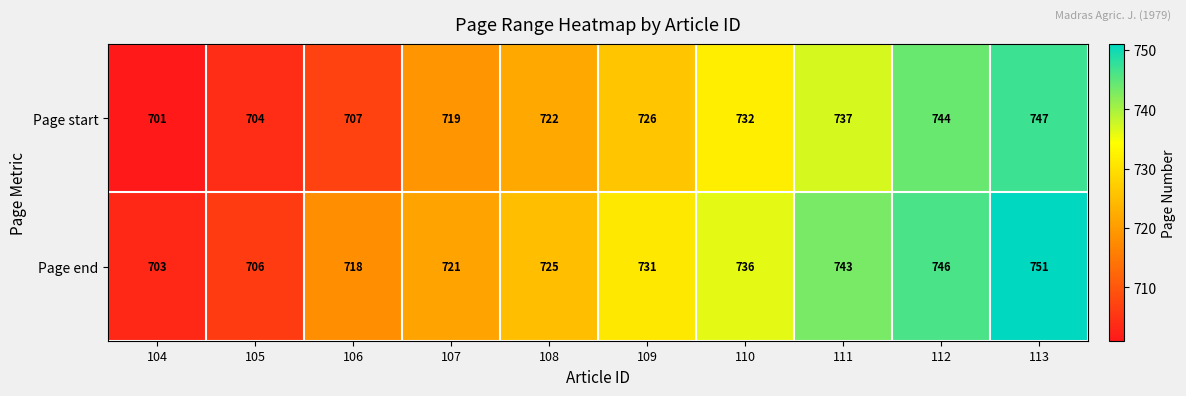

Which series changed the most between 105 and 110?

Page end